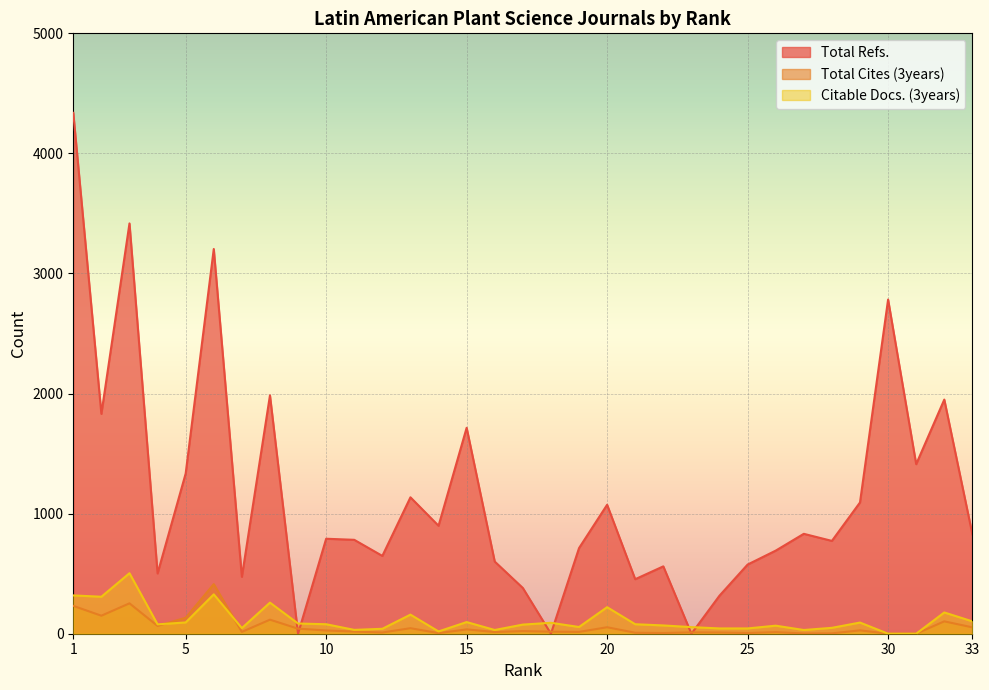

How many times do Total Refs. and Citable Docs. (3years) cross each other?

6